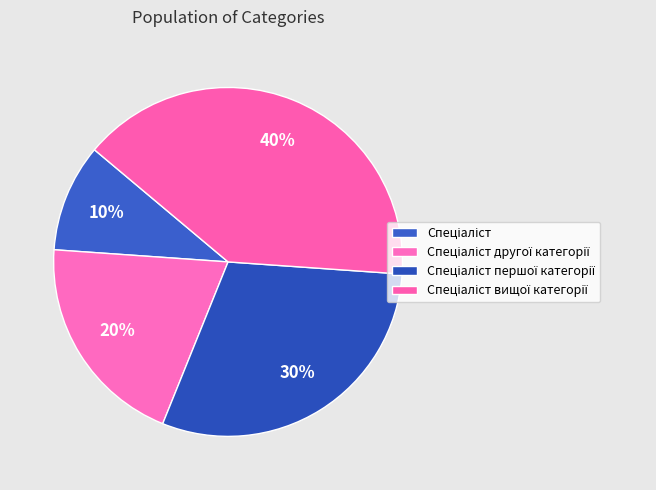

Does Спеціаліст account for over 50% of the chart?

No